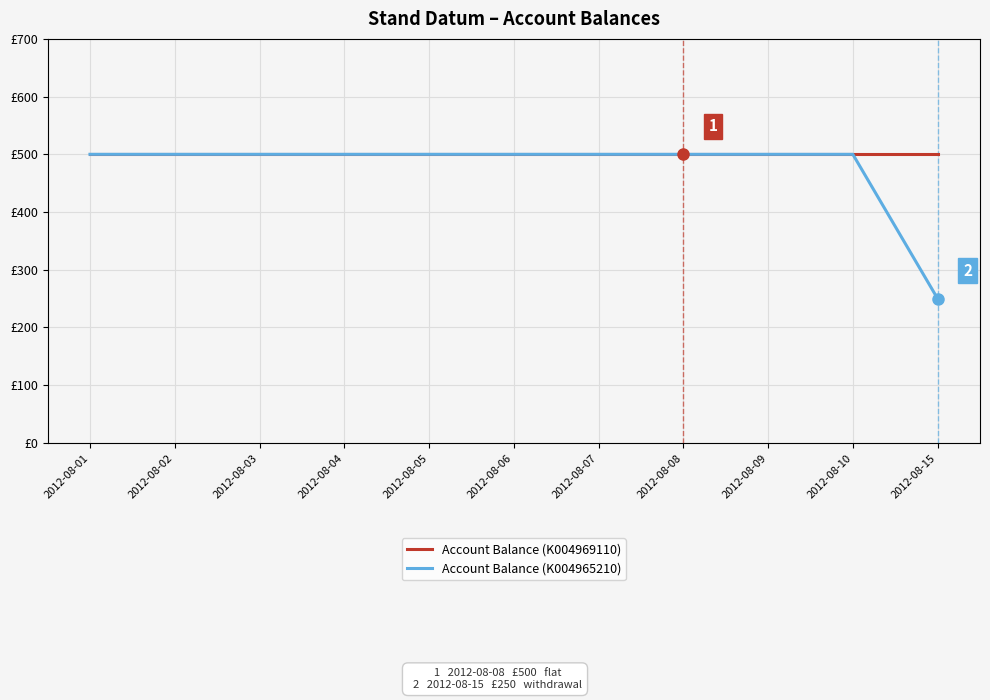

What is the highest value of the Account Balance (K004965210) series?

500